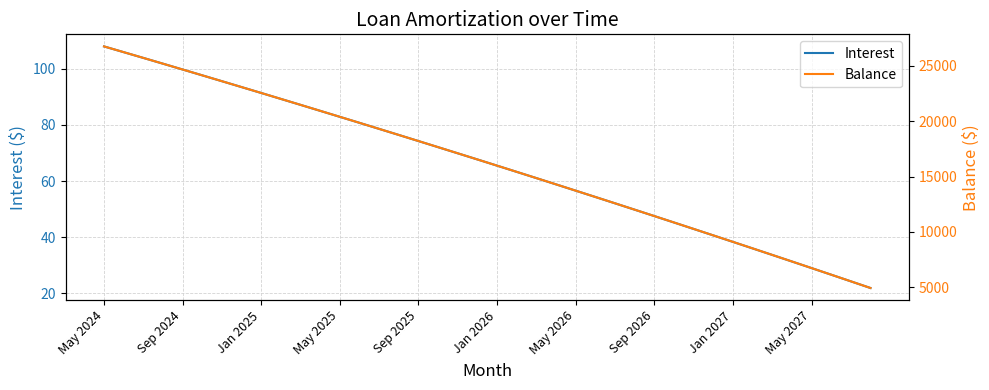

Reading right to left, list all the values displayed in this chart.

Interest: 21.9	24.2	26.6	29.0	31.3	33.6	36.0	38.3	40.6	42.9	45.2	47.5	49.8	52.1	54.3	56.6	58.8	61.0	63.3	65.5	67.7	69.9	72.1	74.3	76.4	78.6	80.8	82.9	85.0	87.2	89.3	91.4	93.5	95.6	97.7	99.8	101.9	103.9	106.0	108.0
Balance: 4915.0	5519.0	6120.0	6719.0	7315.0	7909.0	8501.0	9090.0	9677.0	10262.0	10844.0	11424.0	12002.0	12578.0	13151.0	13722.0	14291.0	14858.0	15422.0	15984.0	16544.0	17102.0	17657.0	18210.0	18761.0	19310.0	19857.0	20402.0	20944.0	21484.0	22022.0	22558.0	23092.0	23624.0	24154.0	24682.0	25208.0	25732.0	26253.0	26772.0